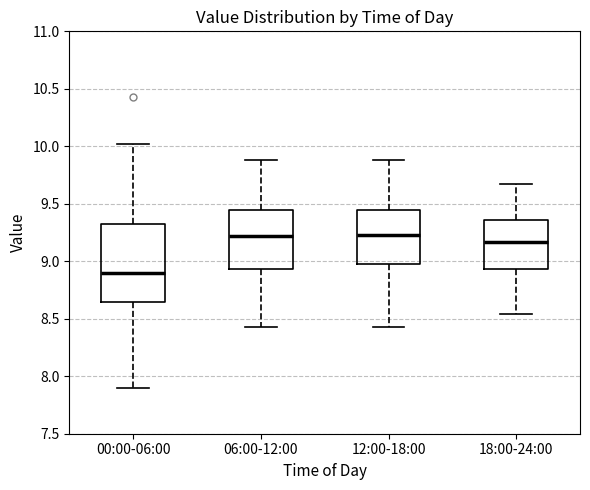

Reading left to right, read every box against the y-axis: the position of its median line, the range the box covers, and the ends of its whiskers. The values are not printed on the chart, so give them approximately, as read against the axis.

00:00-06:00: median 8.90, box 8.65 to 9.30, whiskers 7.90 to 10.00
06:00-12:00: median 9.20, box 8.95 to 9.45, whiskers 8.45 to 9.90
12:00-18:00: median 9.25, box 9.00 to 9.45, whiskers 8.45 to 9.90
18:00-24:00: median 9.15, box 8.95 to 9.35, whiskers 8.55 to 9.65